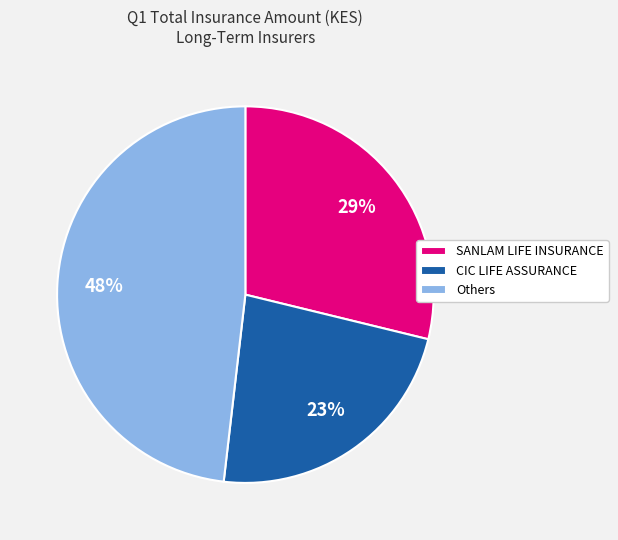

Is there any slice that represents more than half of the pie?

No